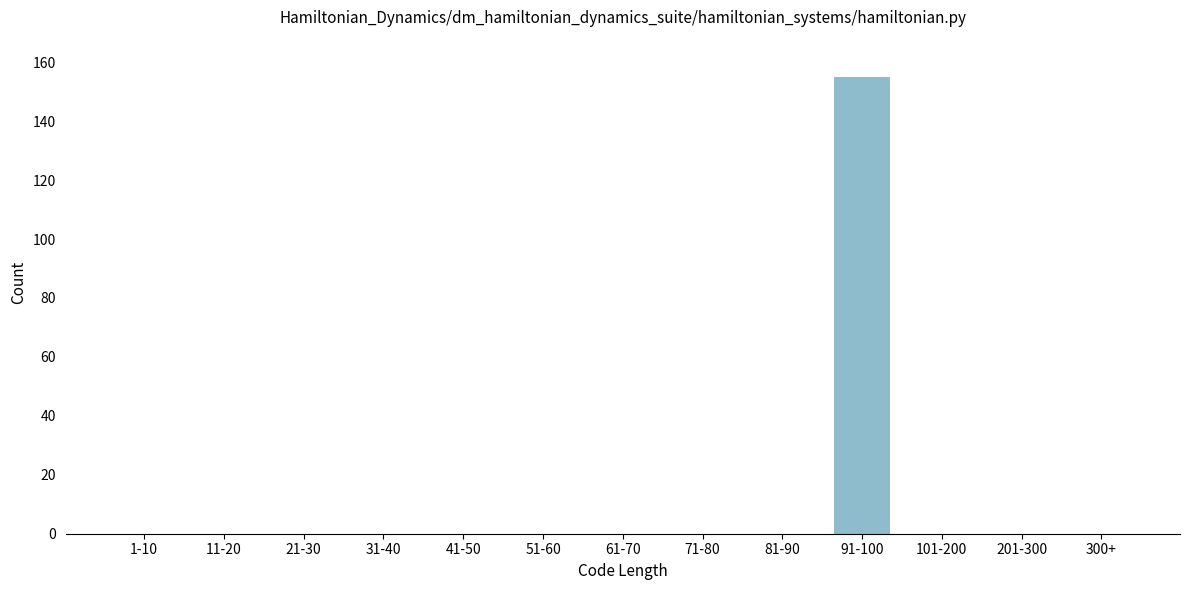

Reading left to right, extract all data points from this chart.

1-10=0	11-20=0	21-30=0	31-40=0	41-50=0	51-60=0	61-70=0	71-80=0	81-90=0	91-100=155	101-200=0	201-300=0	300+=0